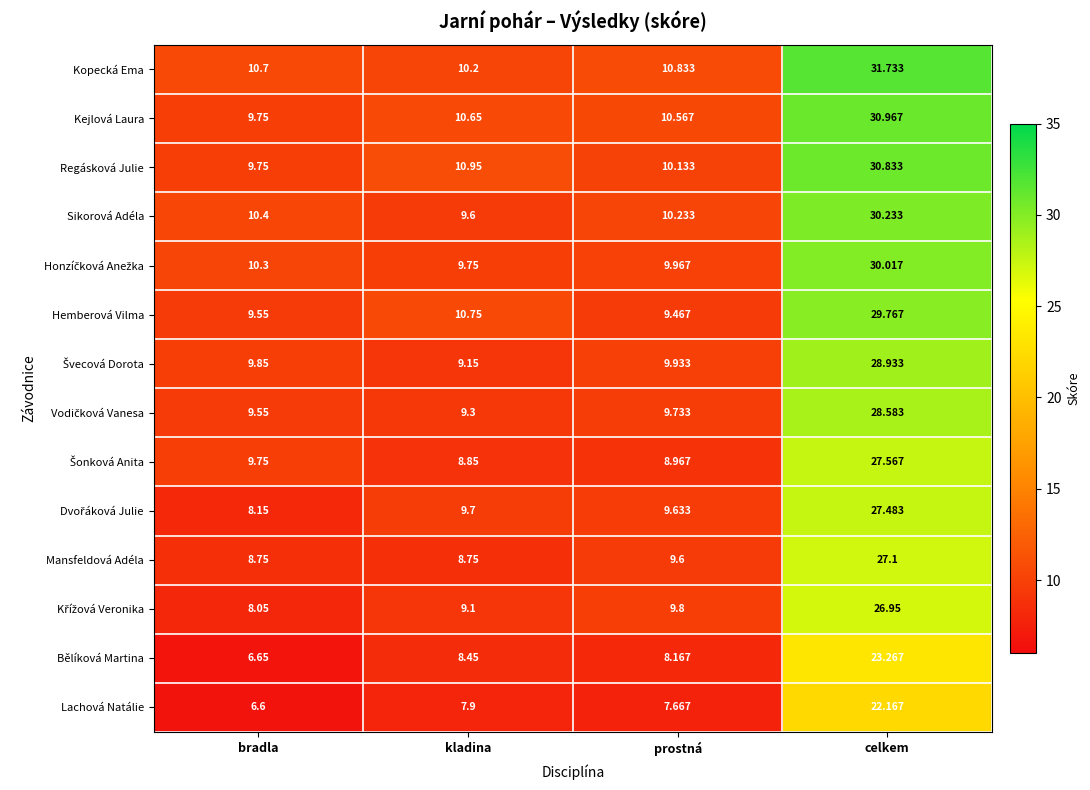

Which series has the widest spread of values?

Kopecká Ema